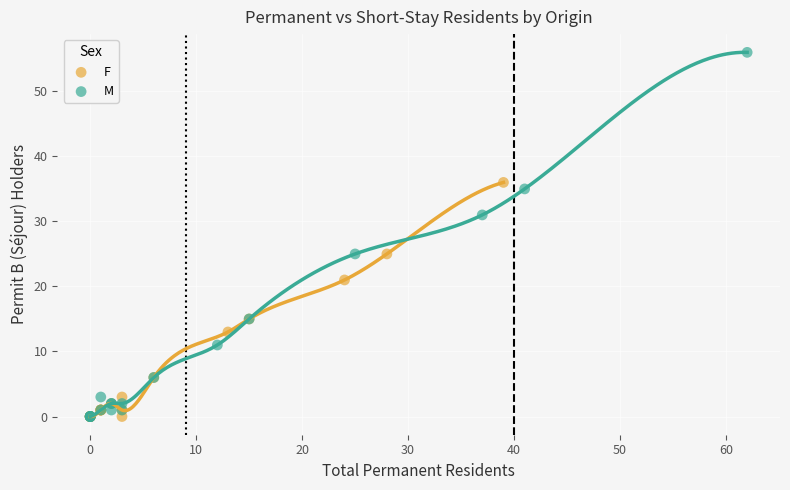

What are all the series names shown in the legend?

F, M